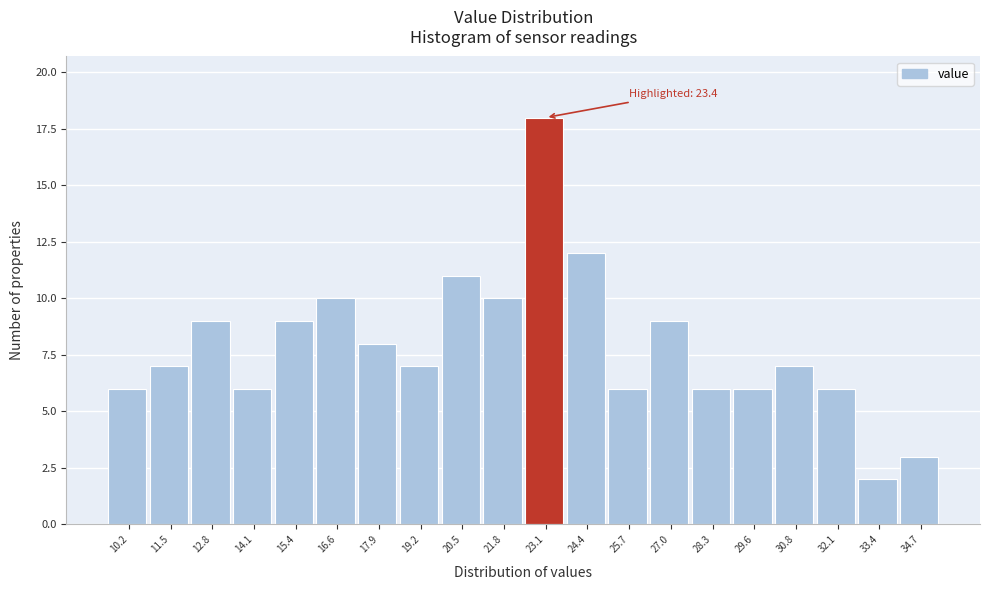

Reading left to right, what are all the values shown in this chart?

6	7	9	6	9	10	8	7	11	10	18	12	6	9	6	6	7	6	2	3